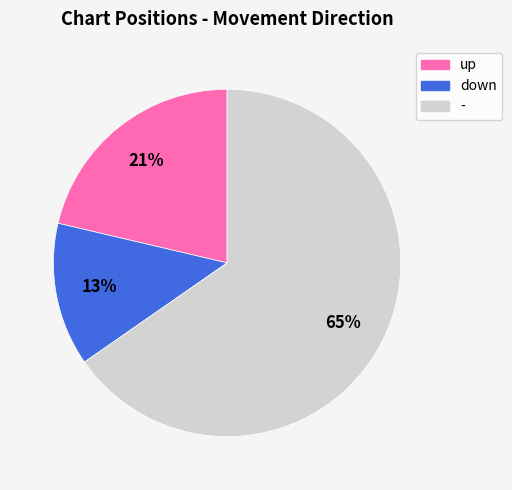

Is there any slice that represents more than half of the pie?

Yes